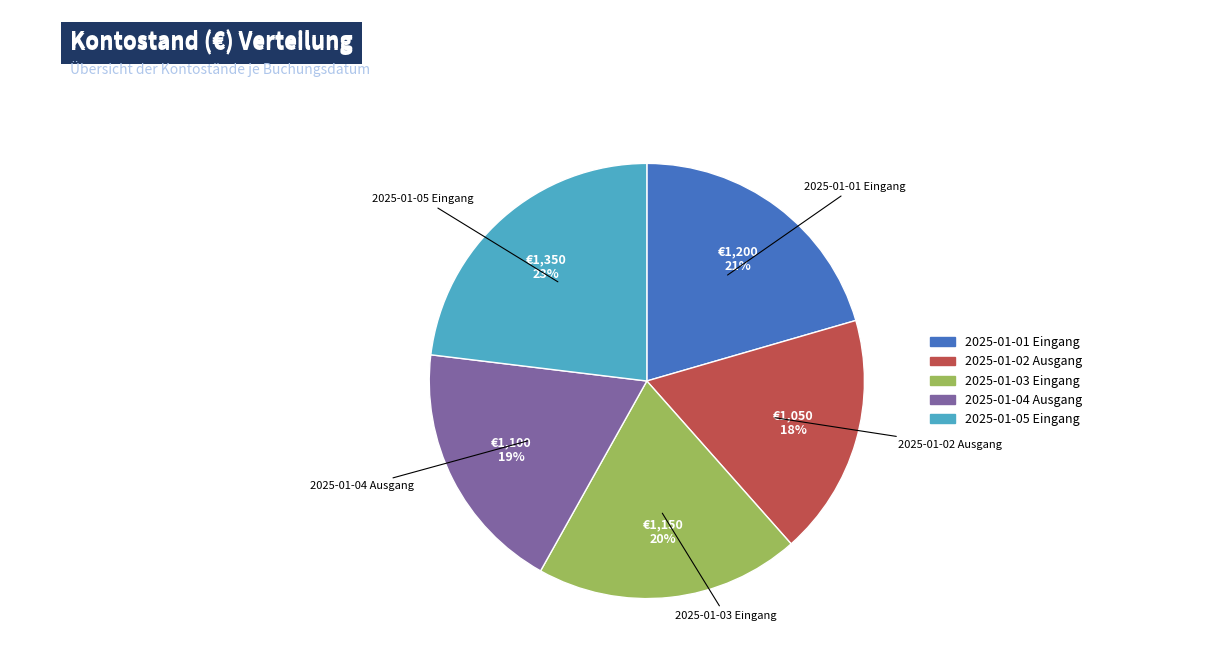

Does 2025-01-03 Eingang account for over 50% of the chart?

No